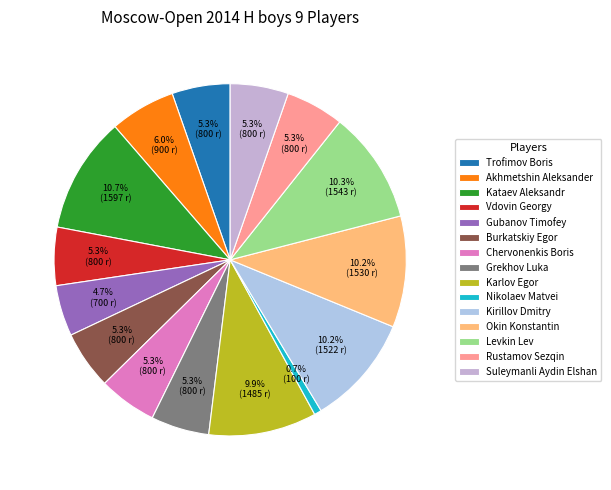

Is Grekhov Luka the majority of the pie?

No